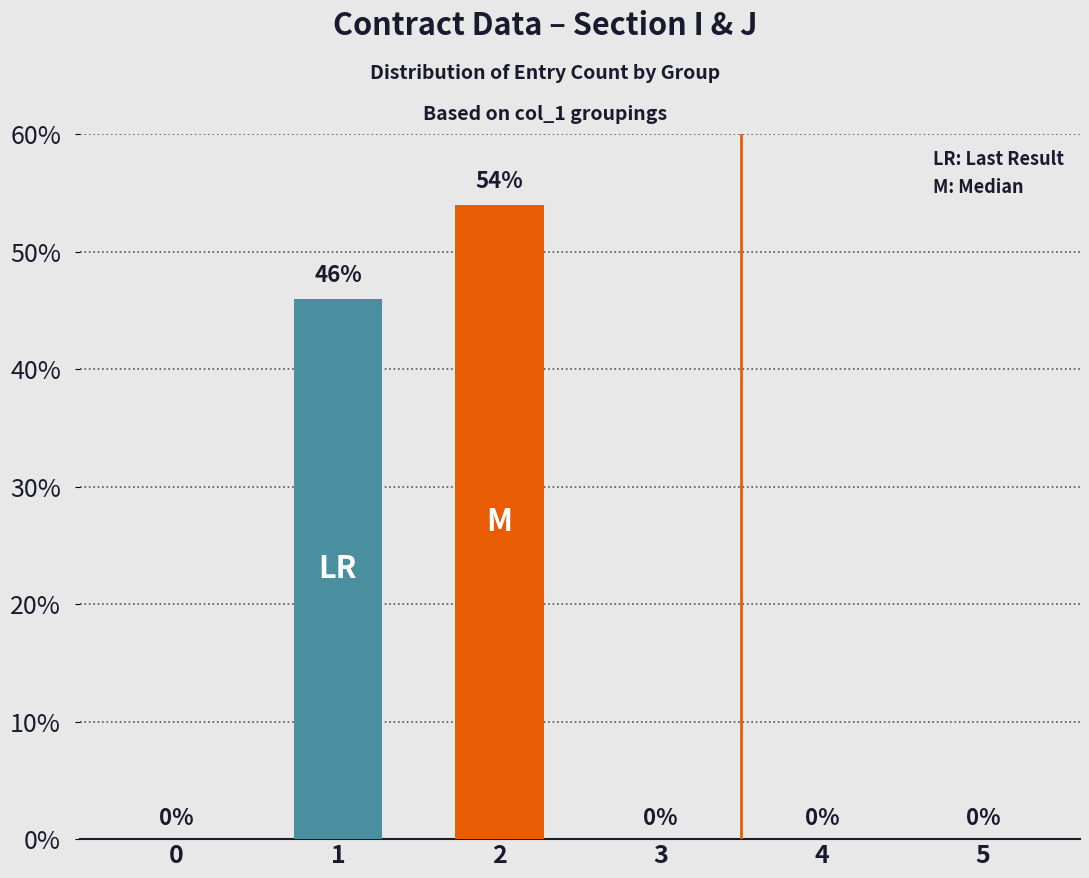

Count the values in the range 0 to 46.

5